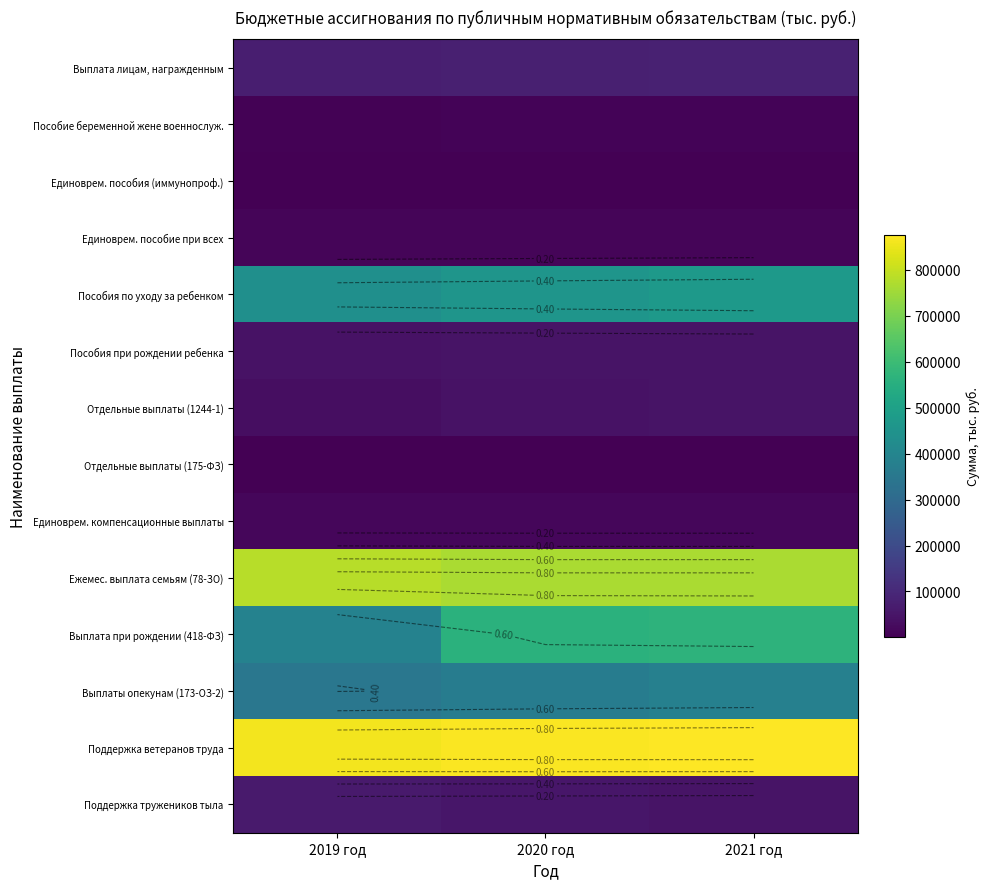

How many data points in Пособия по уходу за ребенком are less than 456358?

1